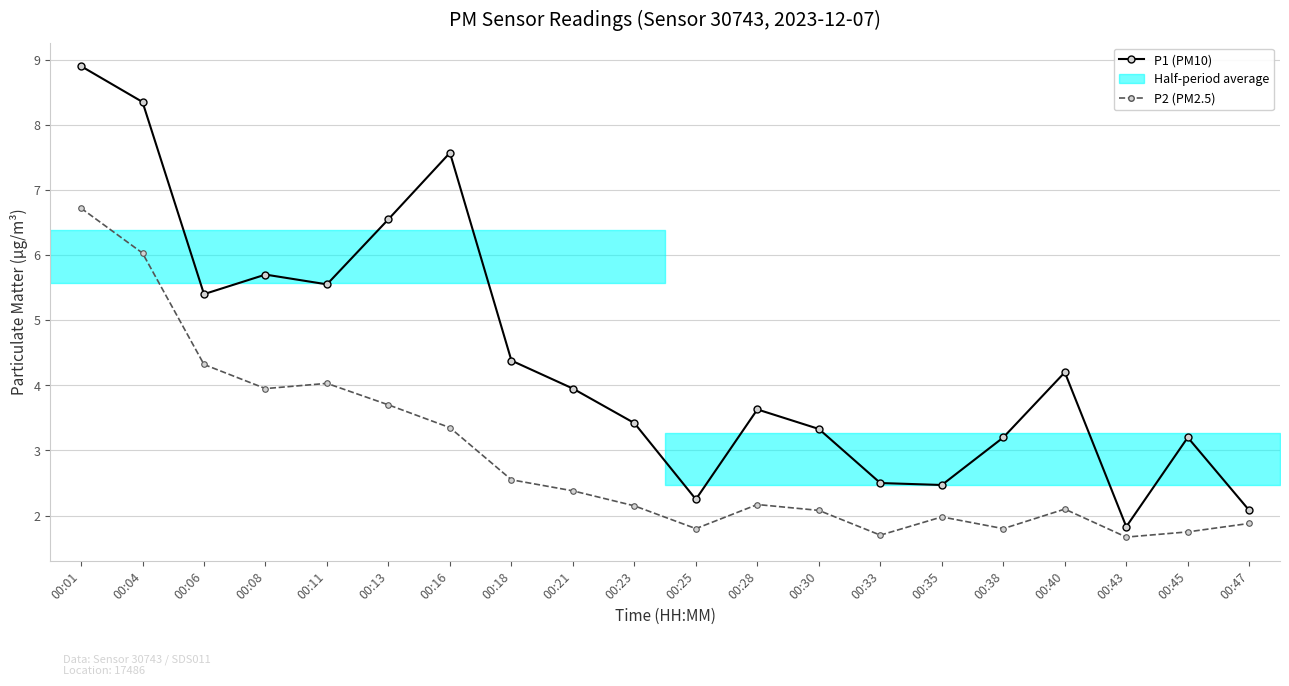

True or false: P2 (PM2.5) and P1 (PM10) intersect in this chart.

False